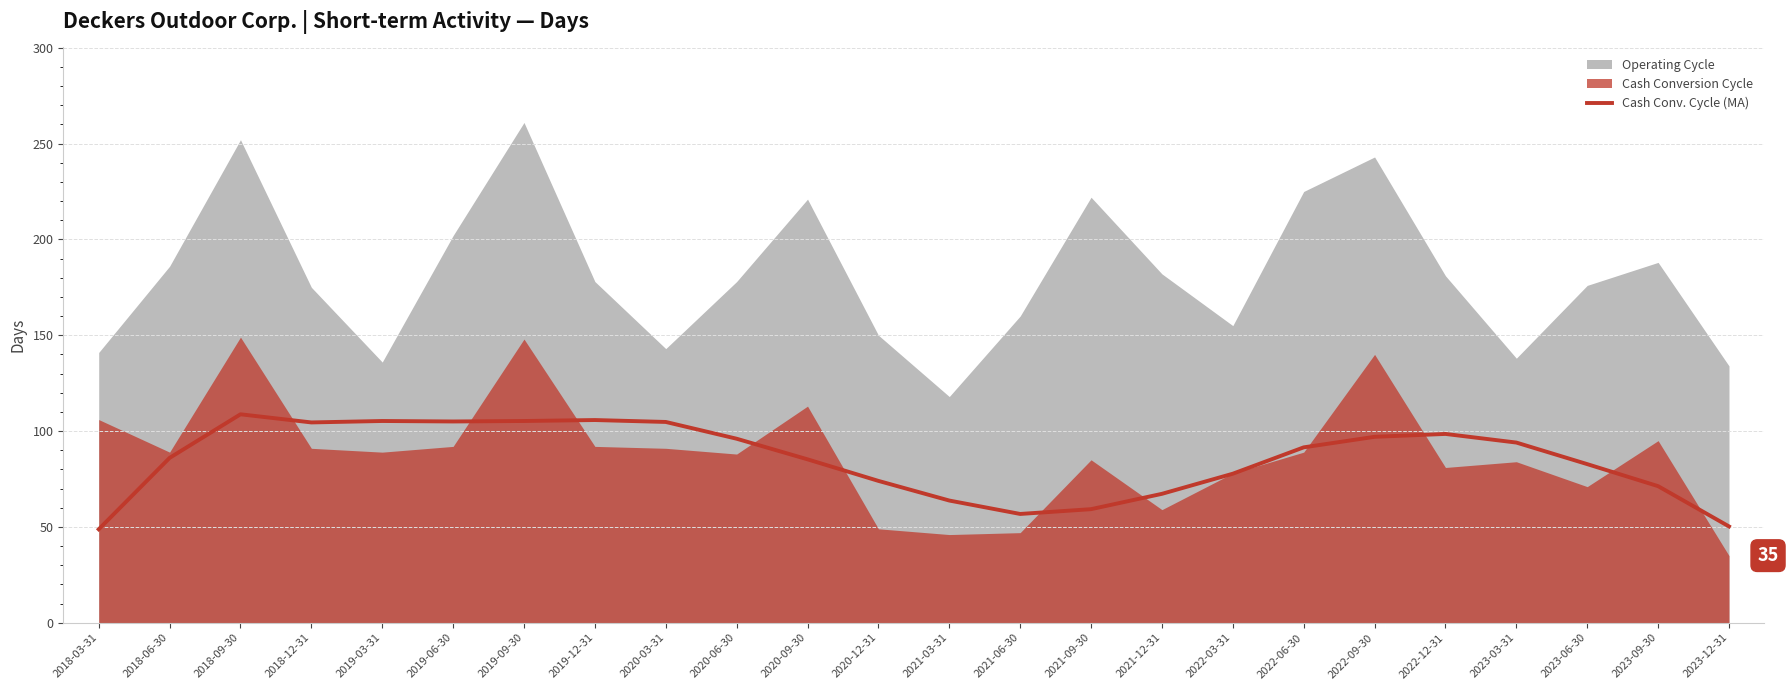

The value of Cash Conv. Cycle (MA) at 2023-09-30 is 71.2. True or false?

True